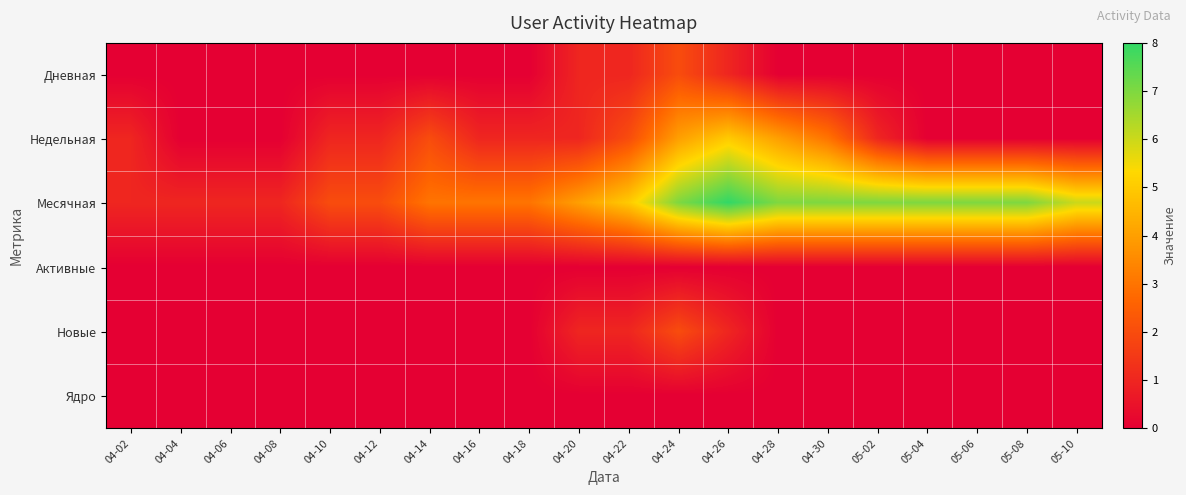

List the series in order of their peak value, highest first.

Месячная, Недельная, Дневная, Новые, Активные, Ядро